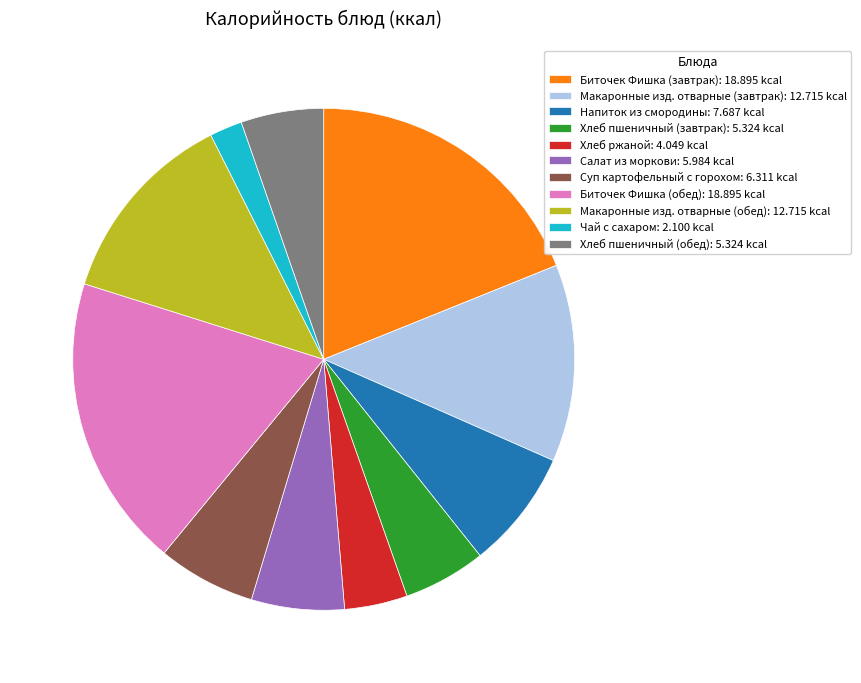

How many slices are in this pie chart?

11